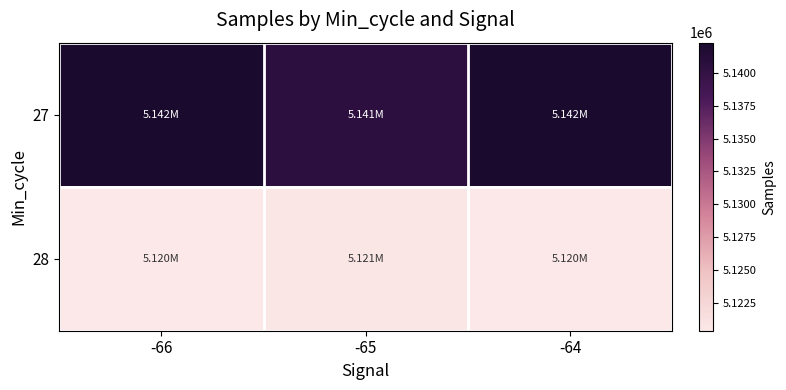

Reading right to left, extract all data points from this chart.

27: -64=5142213.0	-65=5140667.0	-66=5142302.0
28: -64=5120362.5	-65=5120582.5	-66=5120416.0